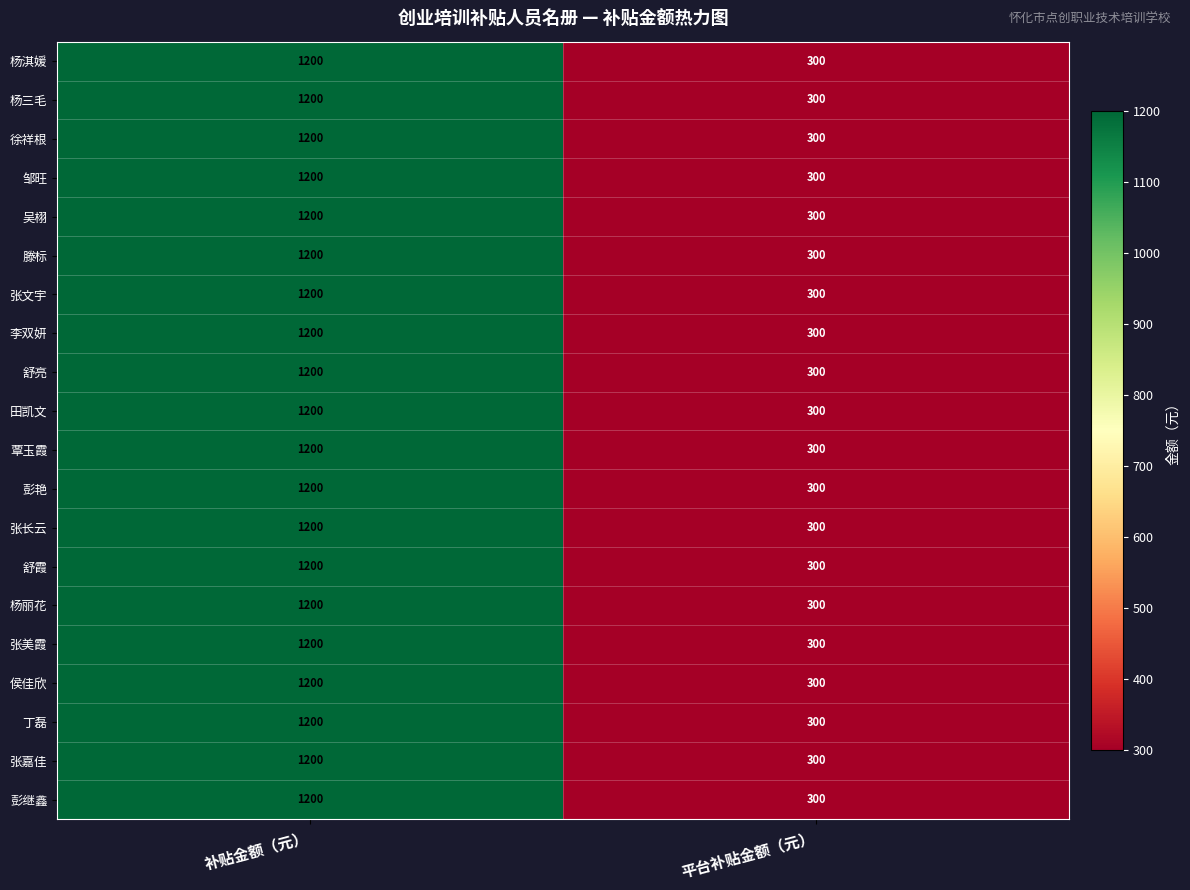

At which category is the sum across all series the highest?

补贴金额（元）